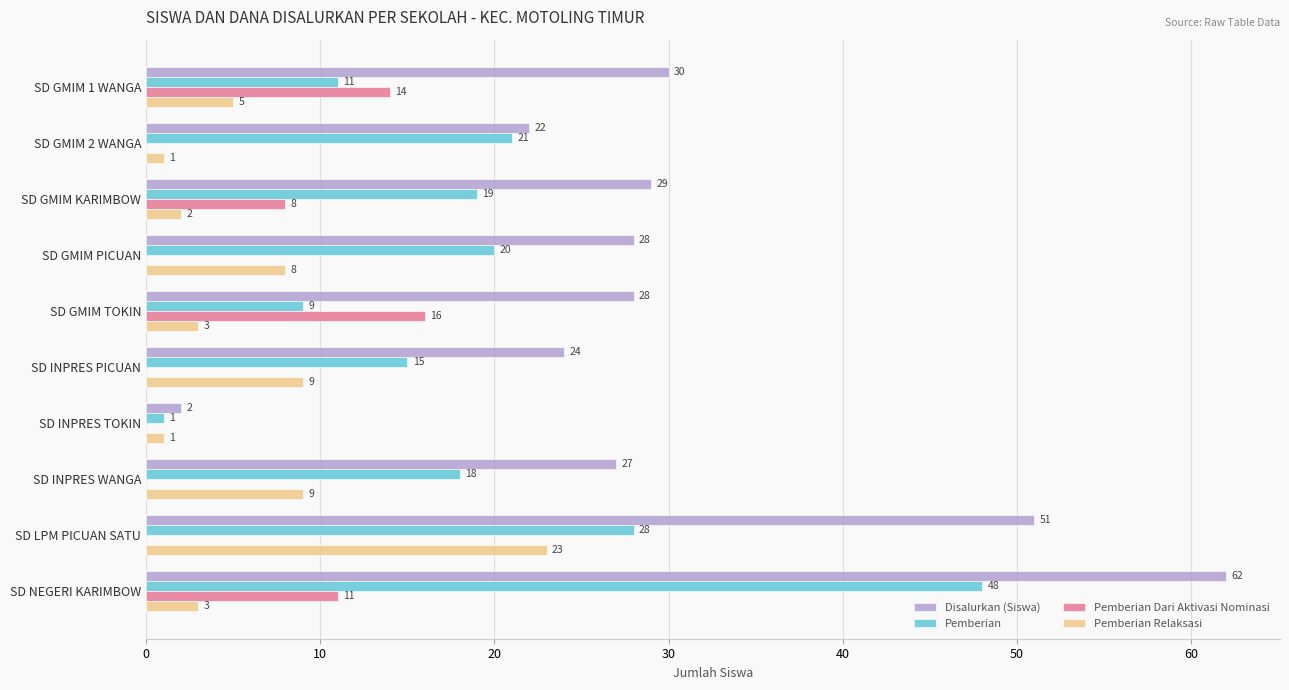

At which label is Disalurkan (Siswa) closest to 32?

SD GMIM 1 WANGA